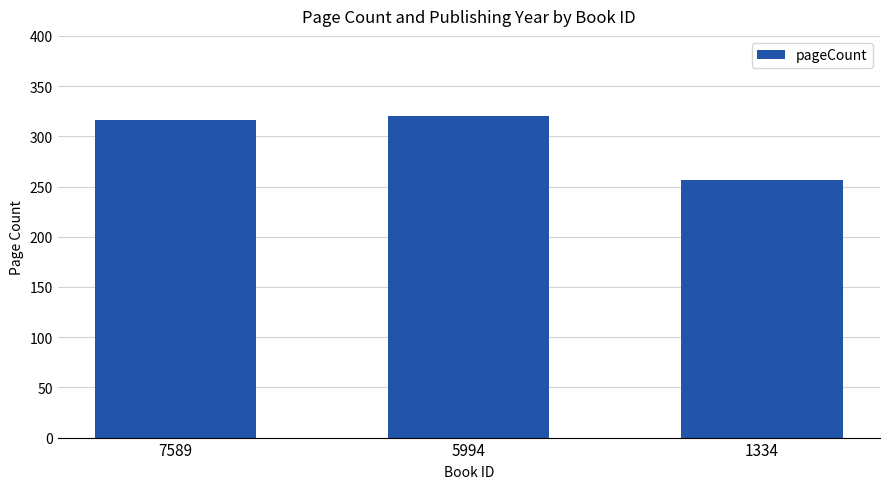

Are the bars horizontal?

No